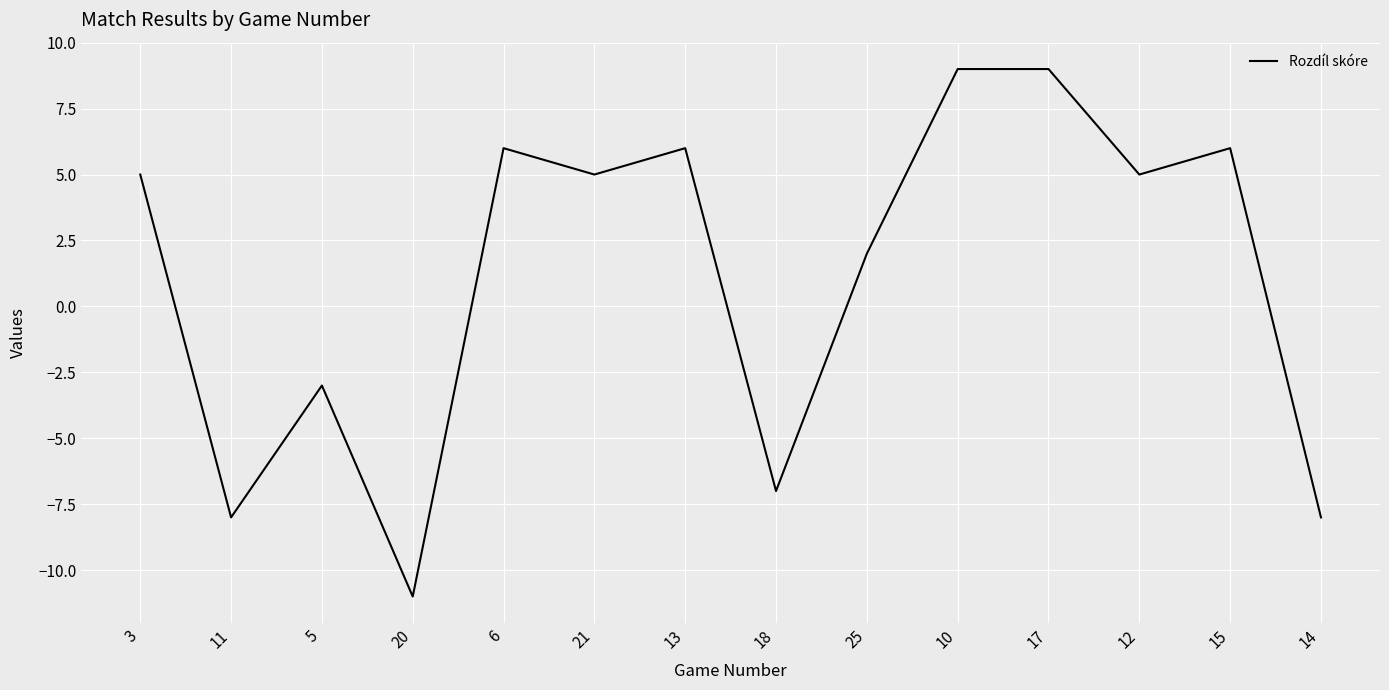

What is the difference between the maximum and second lowest values?

17